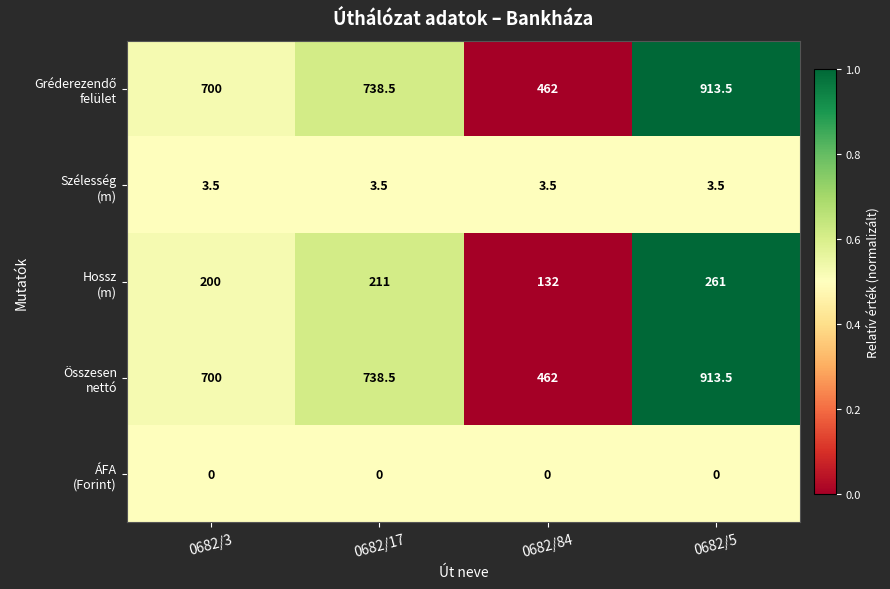

At which category is the sum across all series the highest?

0682/5